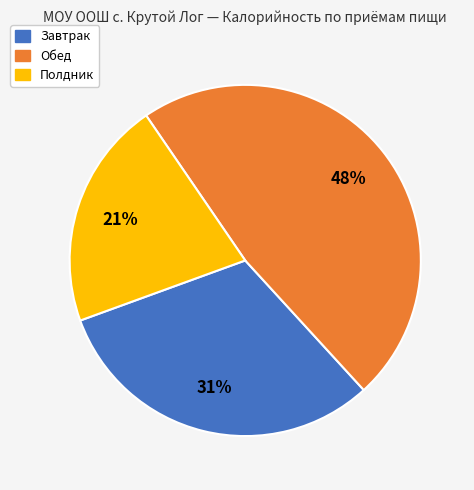

Does any single category account for the majority?

No